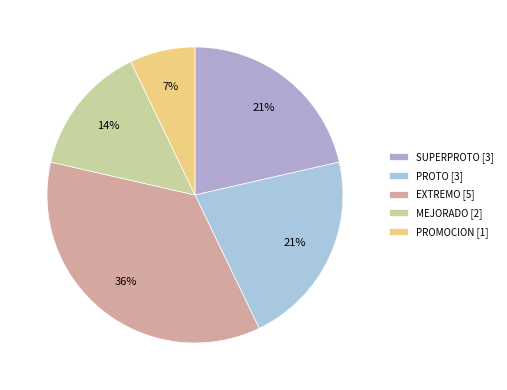

Which category has the smallest portion of the pie?

PROMOCION